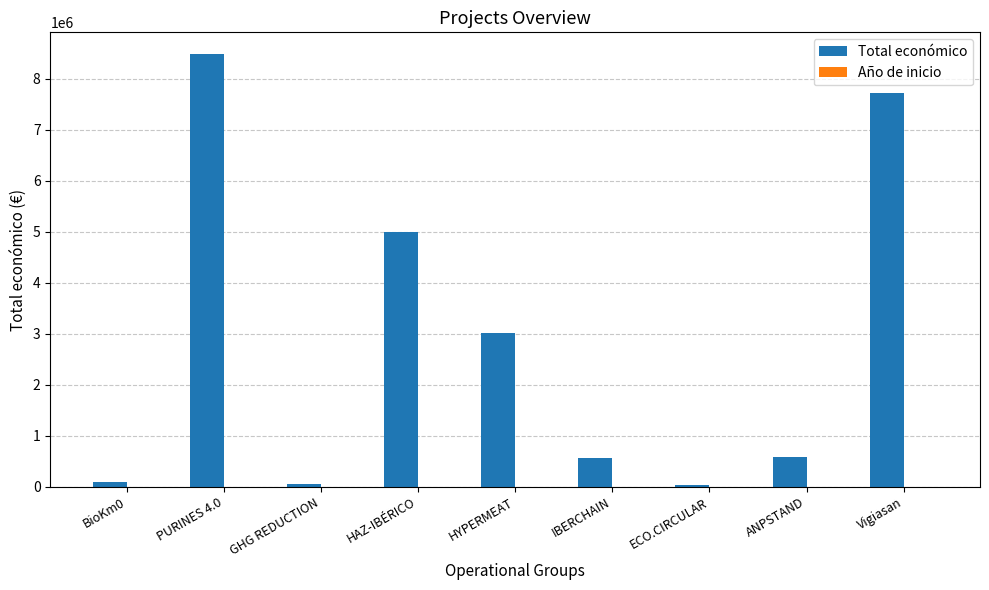

Is it true that Total económico equals 98068 at BioKm0?

True